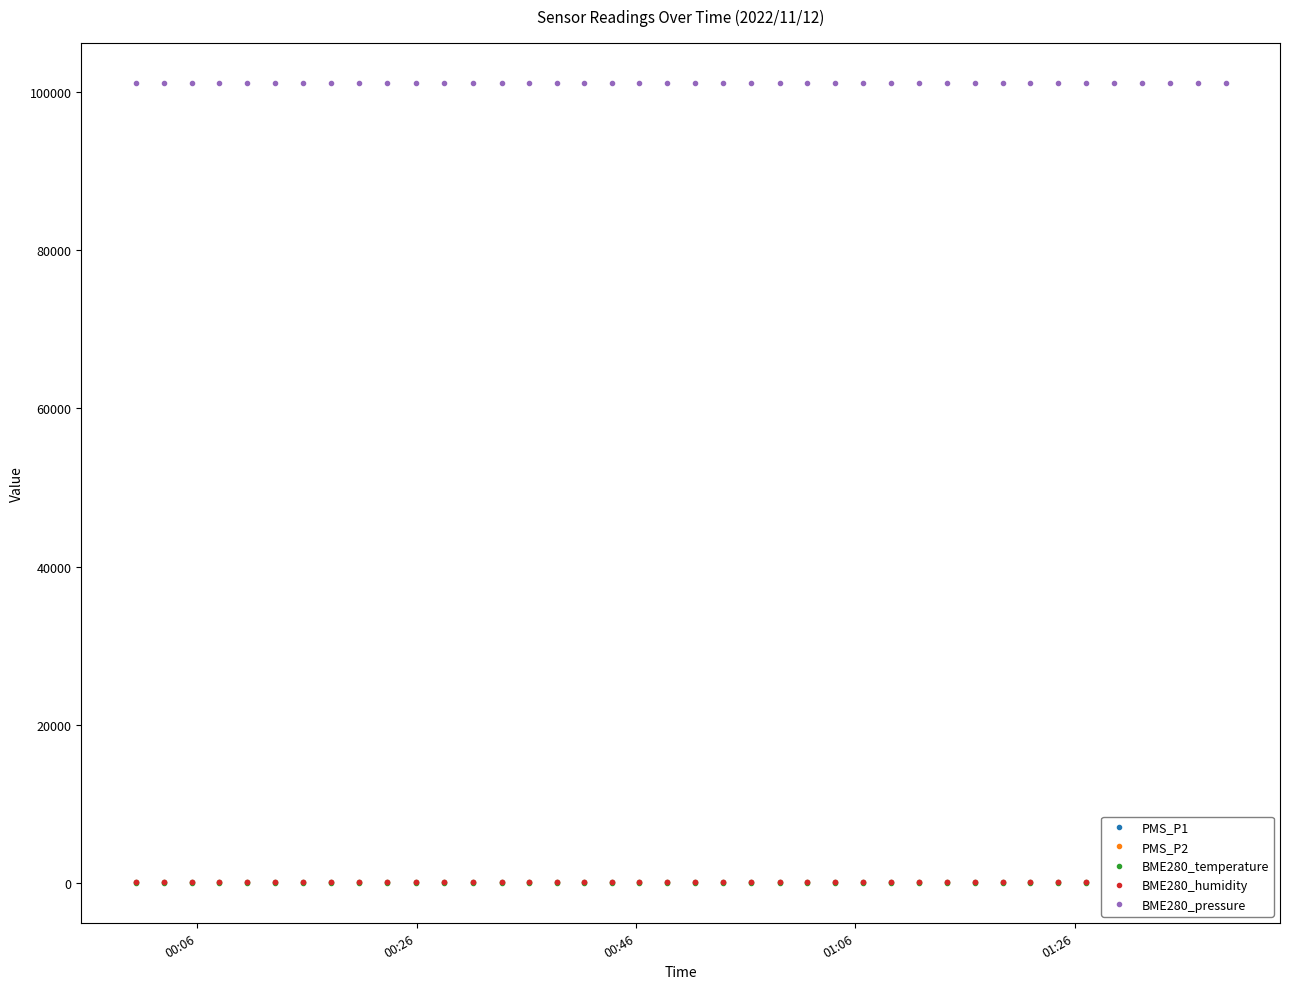

True or false: BME280_temperature has more than 1 points higher than both neighbors.

True